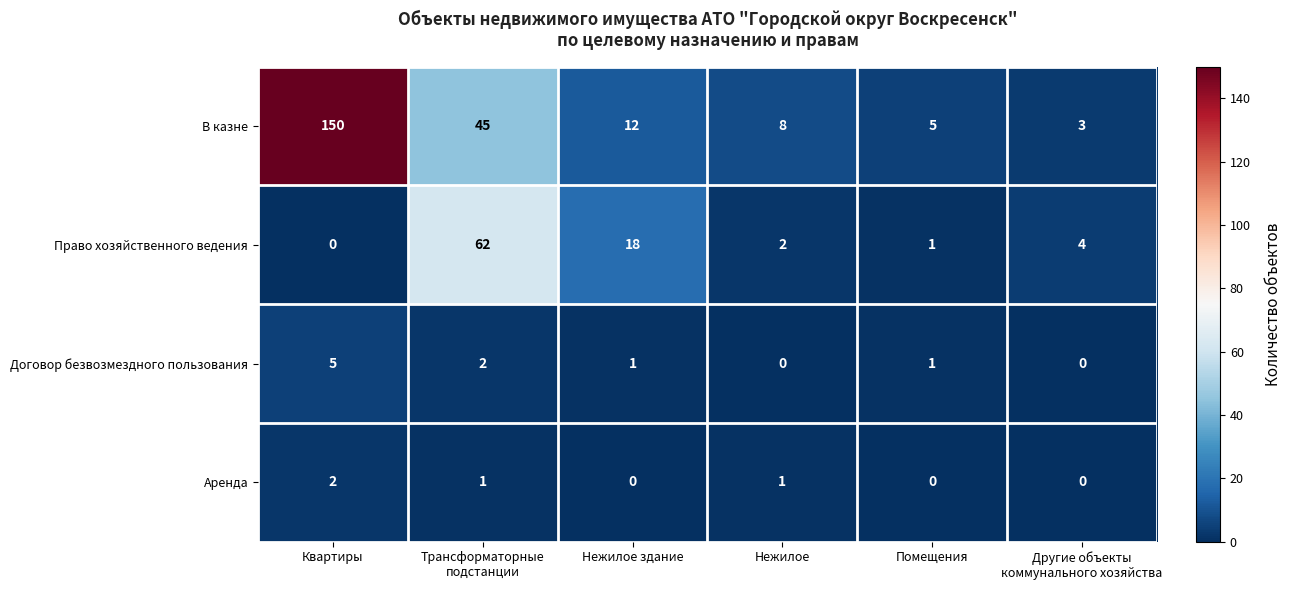

Which series changed the most between Нежилое здание and Помещения?

Право хозяйственного ведения